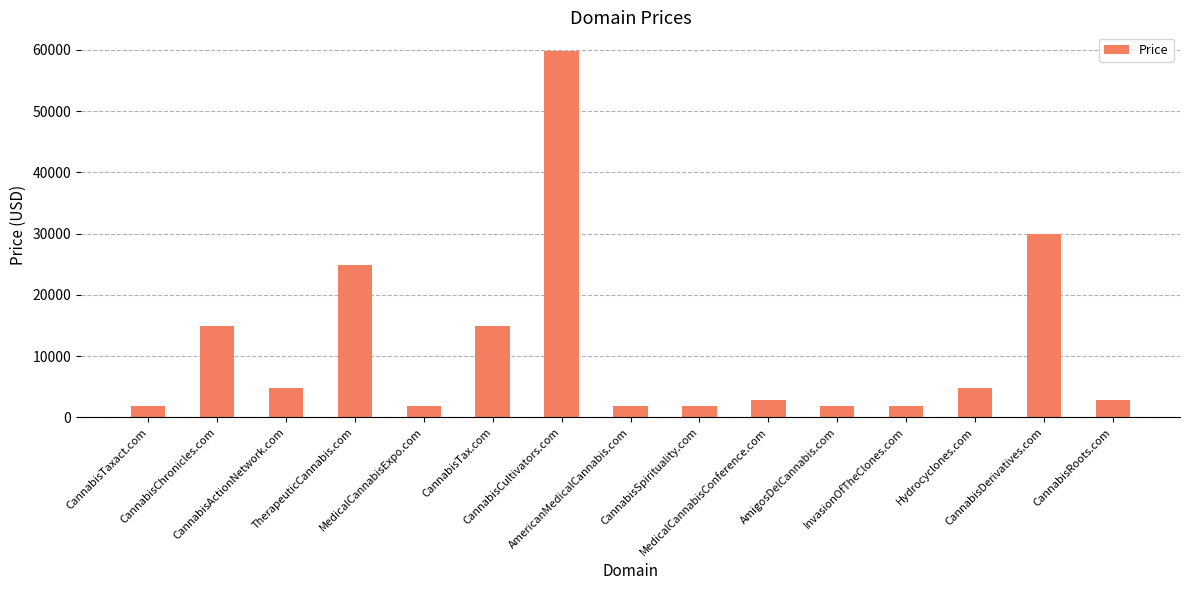

Are the bars grouped side by side (vs. stacked)?

No